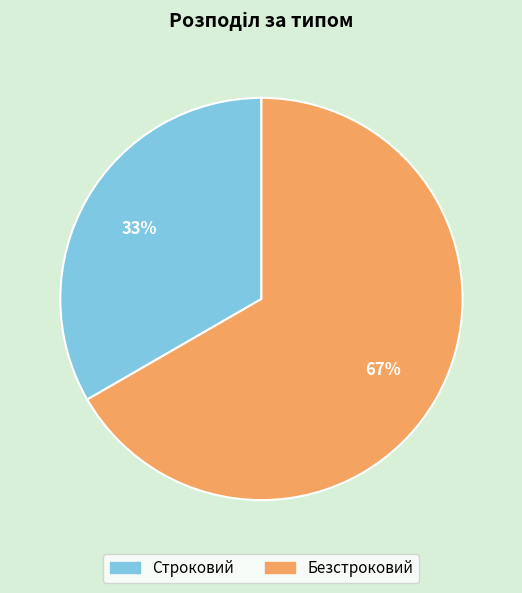

What is the ratio of the value at Строковий to the value at Безстроковий?

0.5